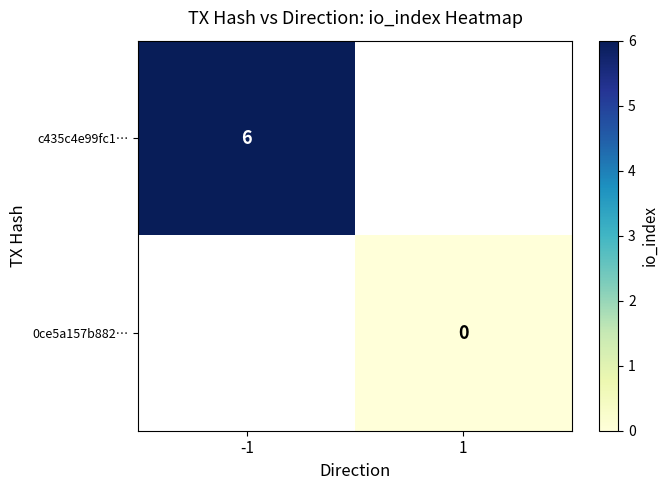

What is the greatest value displayed?

6.0